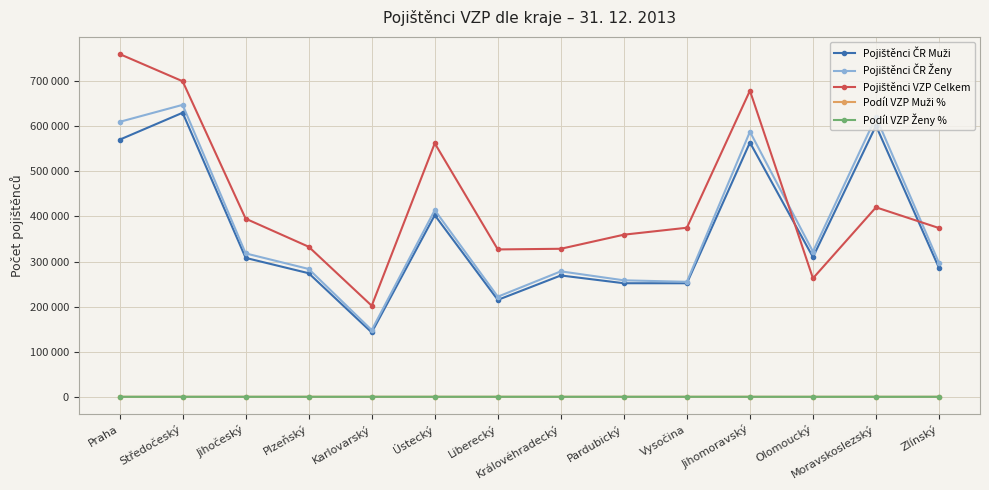

What is the maximum value shown in the chart?

760053.0